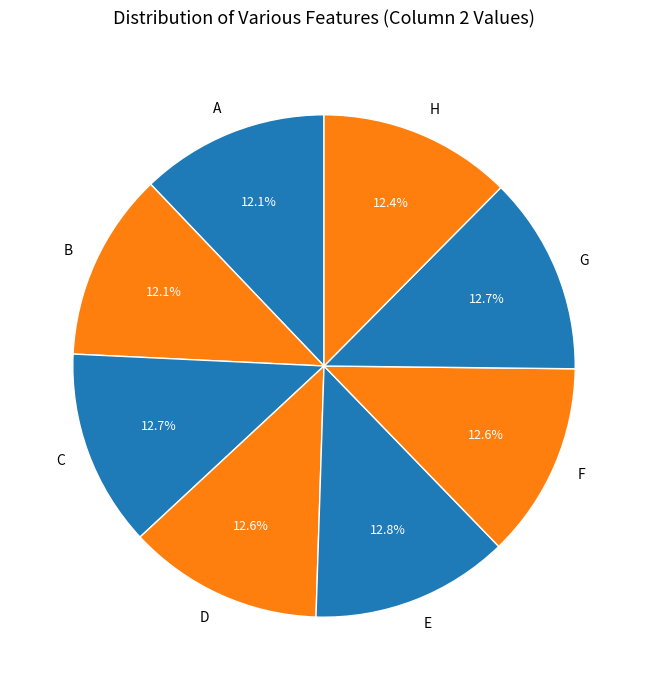

How many slices are in this pie chart?

8